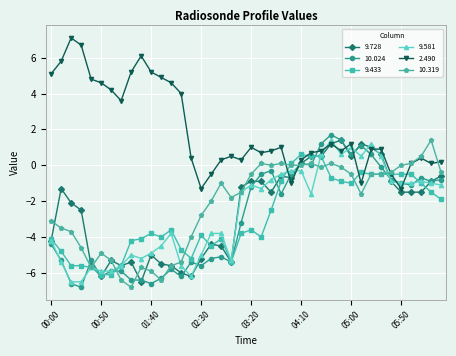

What is the maximum value for 10.319?

1.4